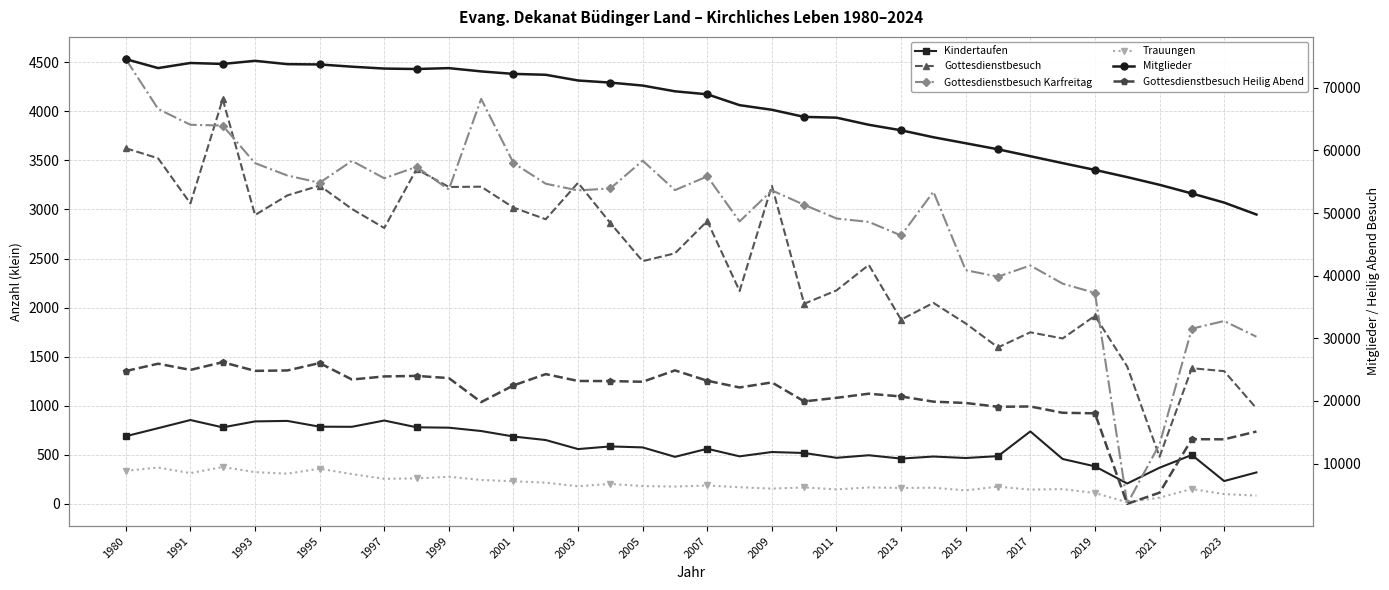

At how many categories does at least one series exceed 43359?

36